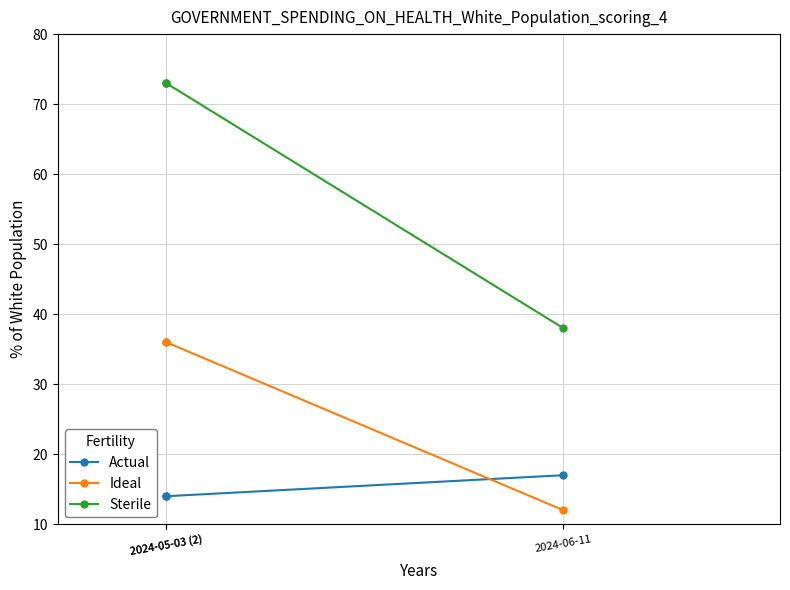

What is the sum of the Sterile values at 2024-05-03 (2) and 2024-05-03 (2)?

146